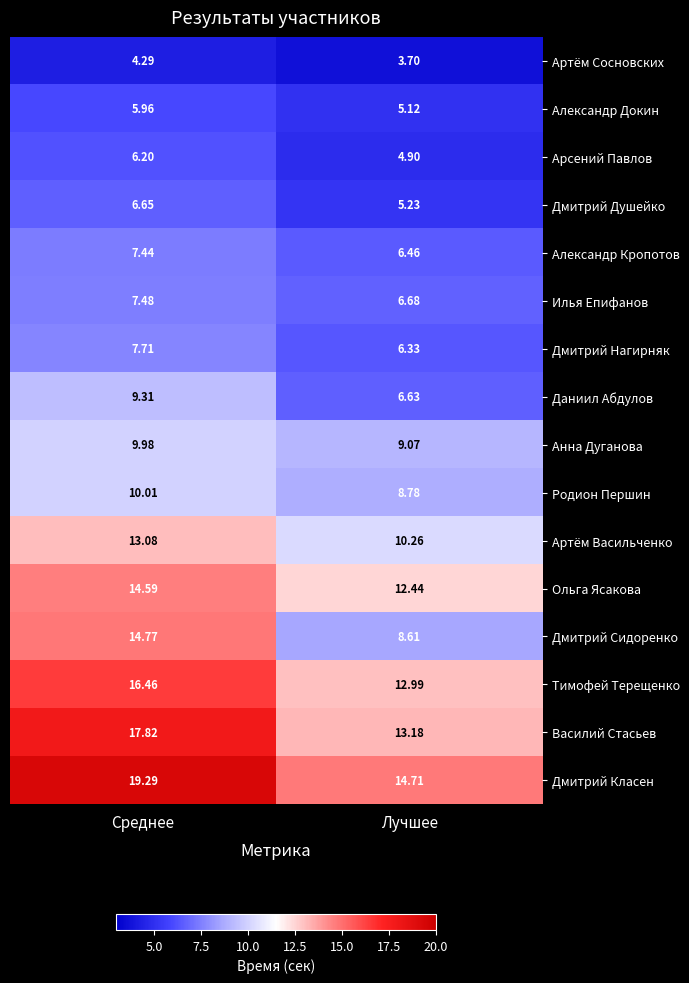

List the series in order of their peak value, lowest first.

Артём Сосновских, Александр Докин, Арсений Павлов, Дмитрий Душейко, Александр Кропотов, Илья Епифанов, Дмитрий Нагирняк, Даниил Абдулов, Анна Дуганова, Родион Першин, Артём Васильченко, Ольга Ясакова, Дмитрий Сидоренко, Тимофей Терещенко, Василий Стасьев, Дмитрий Класен